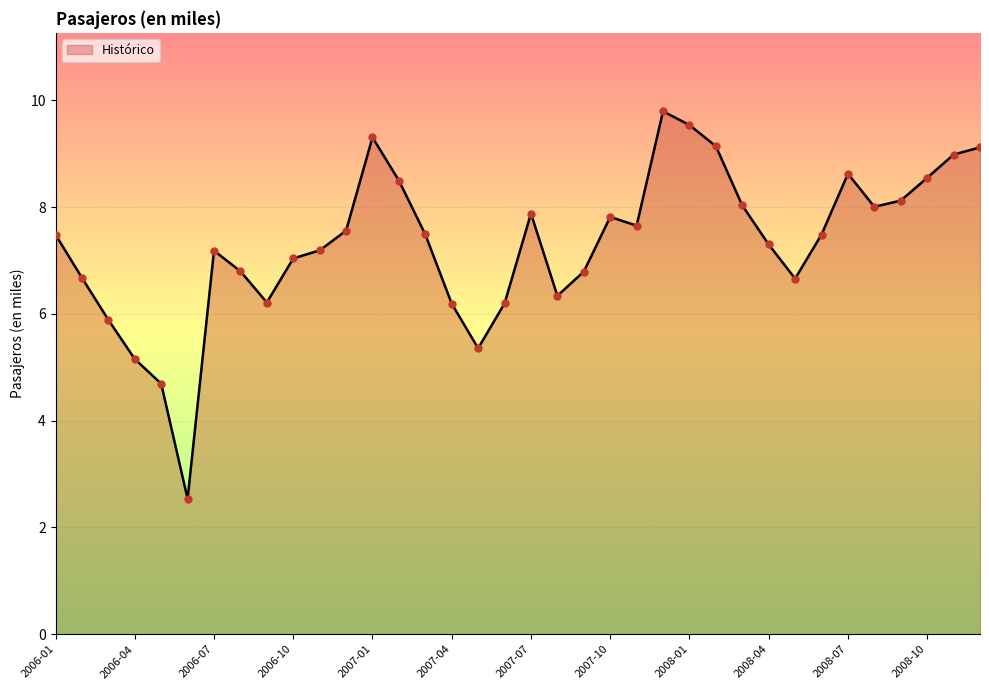

What is the greatest value displayed?

9.8